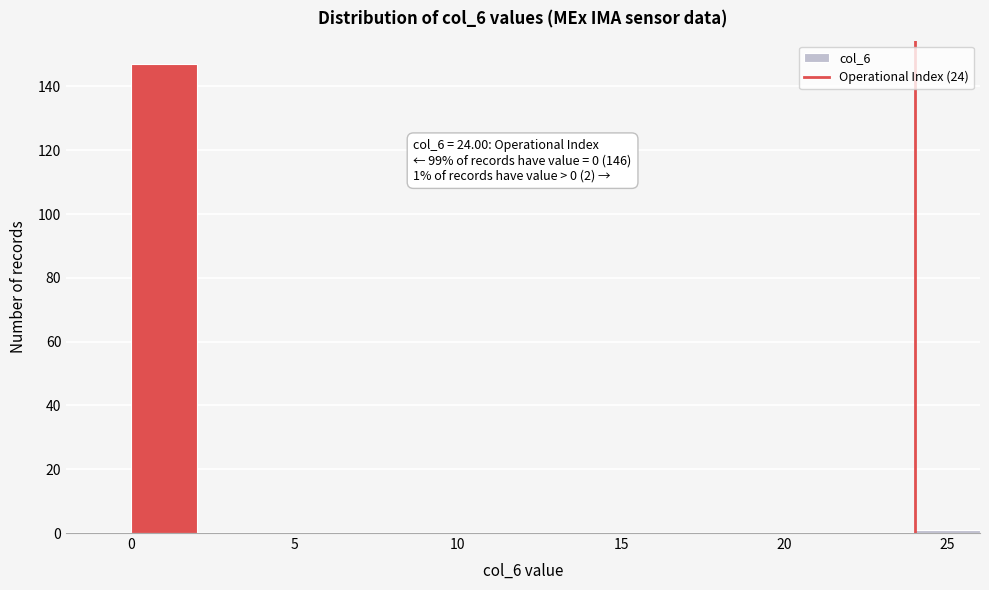

Which range on the x-axis has the tallest bar?

0 to 2